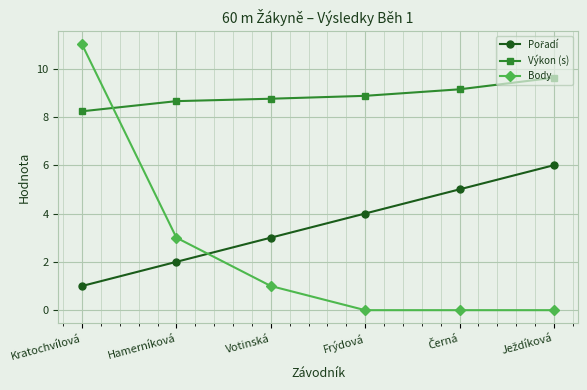

Does the chart display data point markers on the line(s)?

Yes